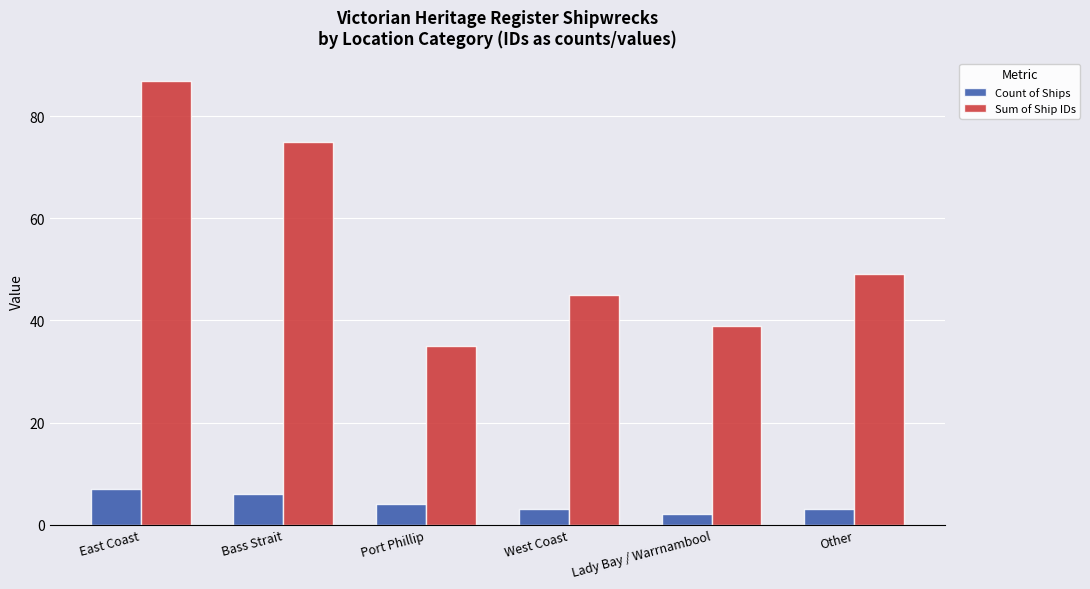

What position from the right is East Coast?

6